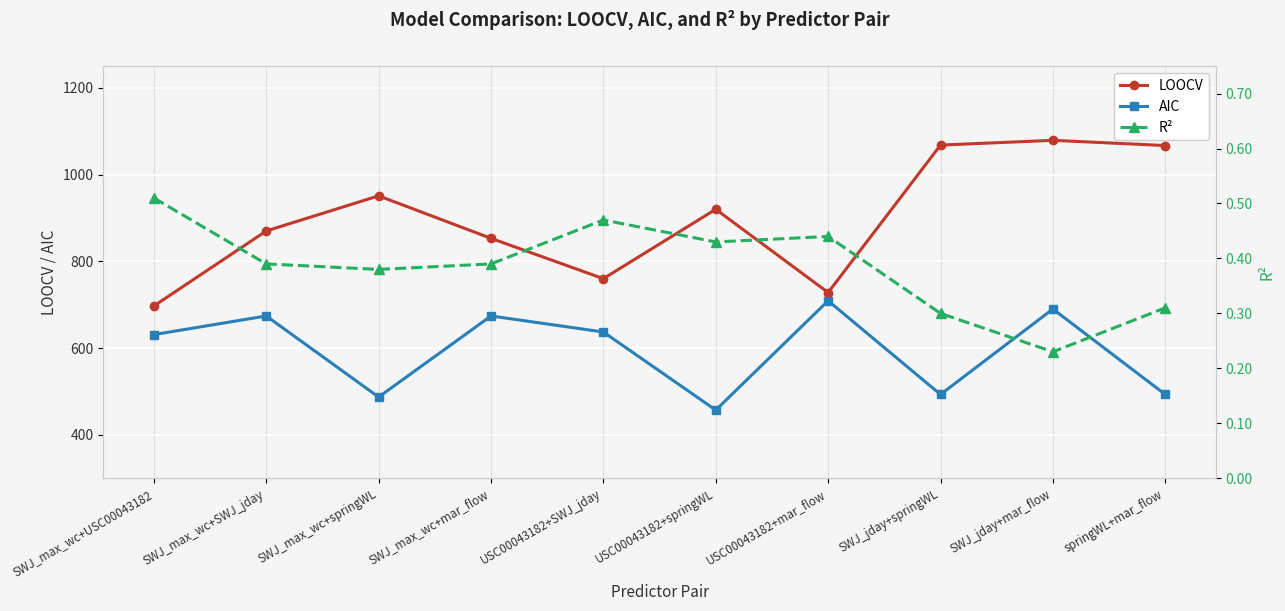

At which category is the sum across all series the highest?

SWJ_jday+mar_flow